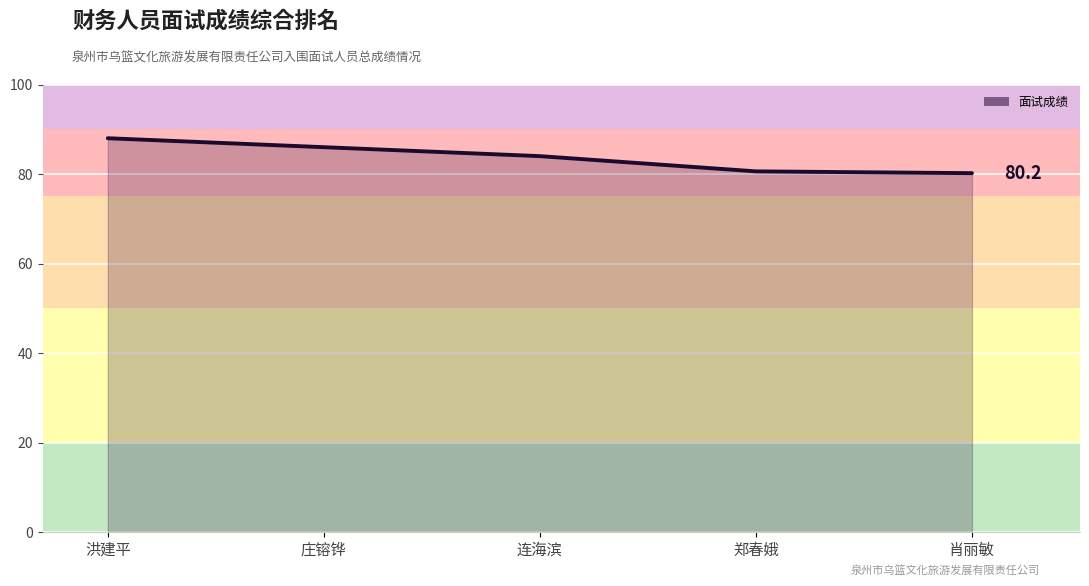

What position from the right is 连海滨?

3